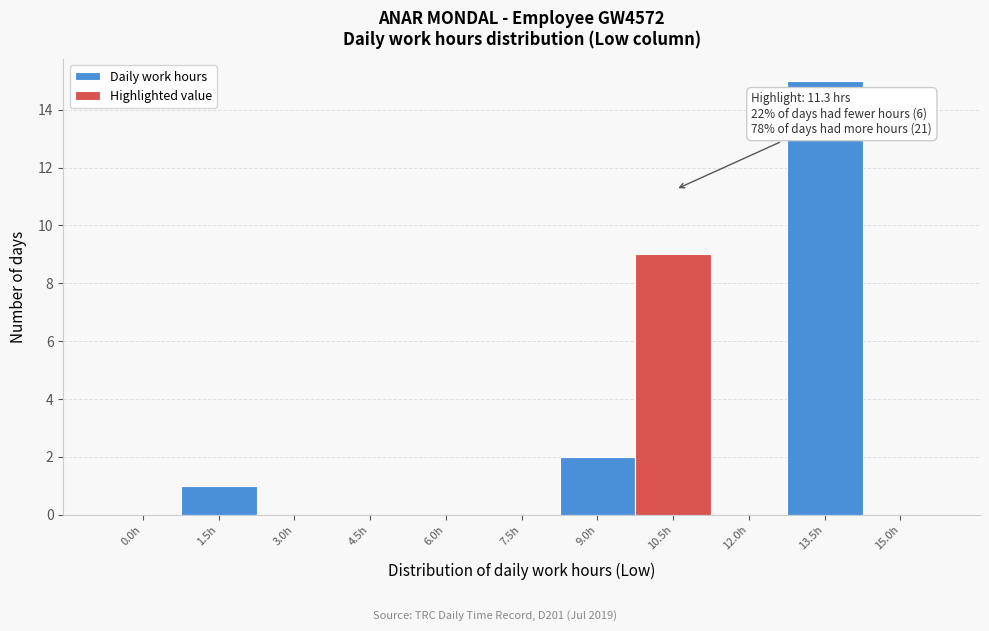

Reading right to left, extract all data points from this chart.

15.0h=0	13.5h=15	12.0h=0	10.5h=9	9.0h=2	7.5h=0	6.0h=0	4.5h=0	3.0h=0	1.5h=1	0.0h=0